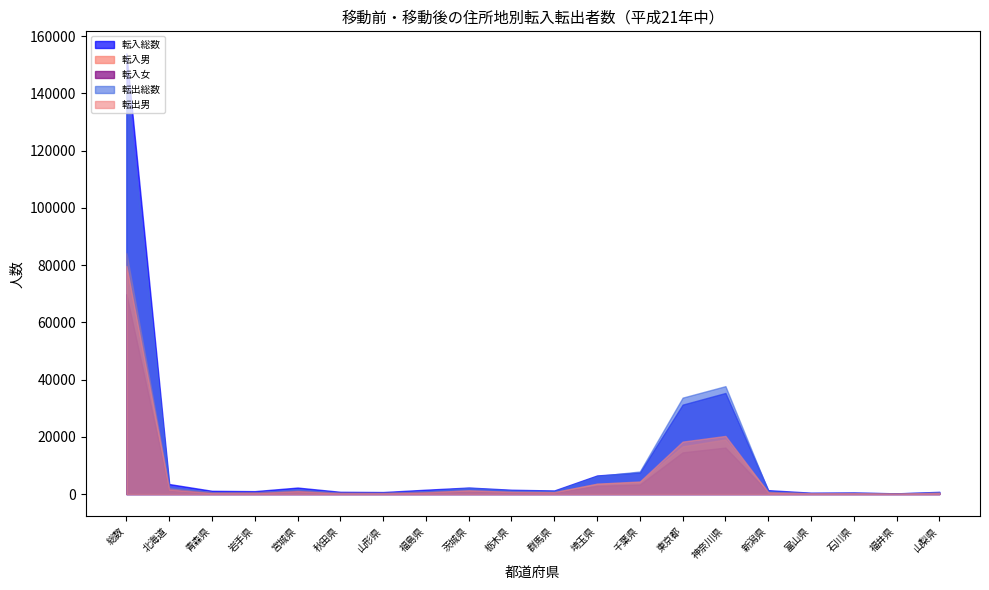

What is the label of the 10th point from the left?

栃木県